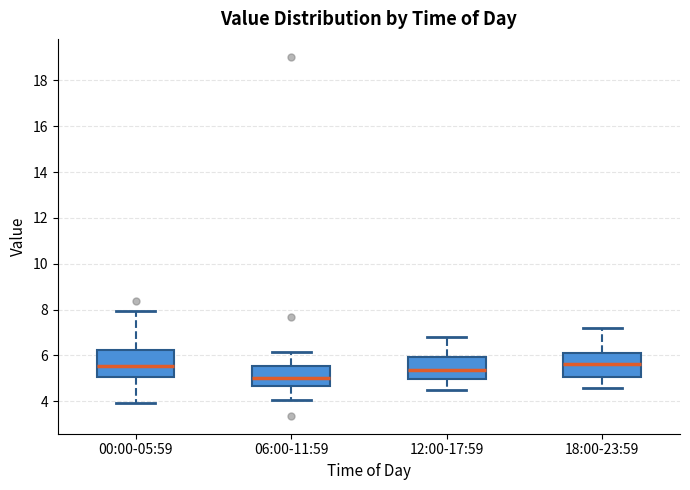

Which box has the lowest median line?

06:00-11:59